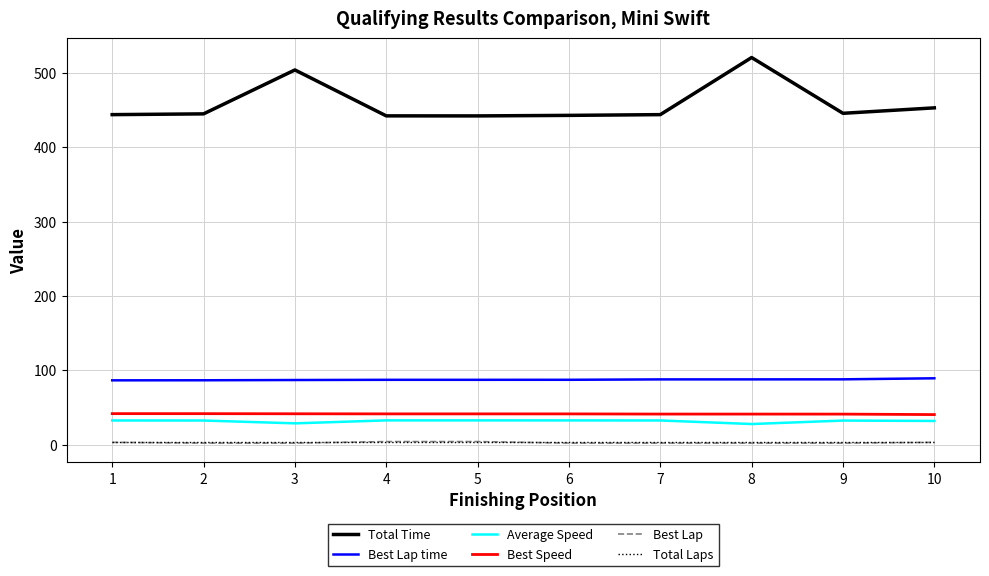

The value of Best Lap time at 1 is 86.5. True or false?

True